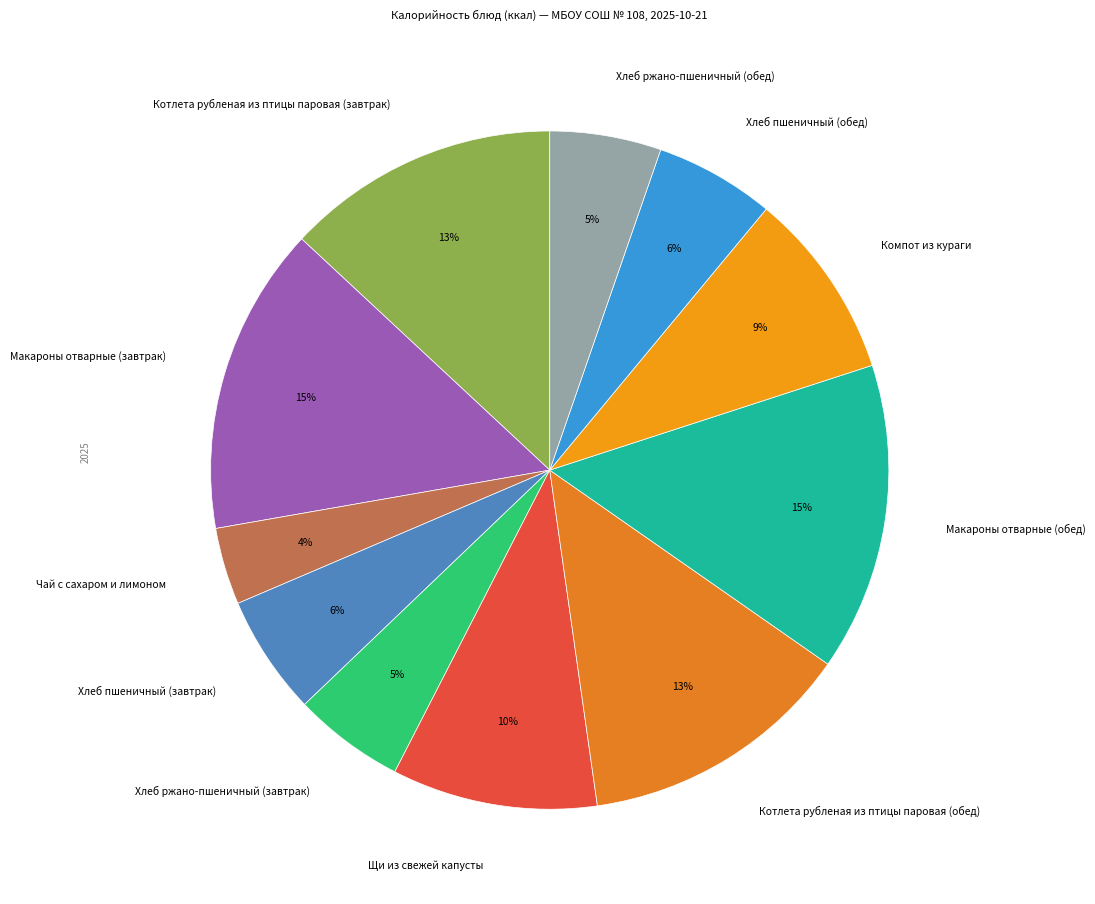

What is the smallest slice in the pie chart?

Чай с сахаром и лимоном